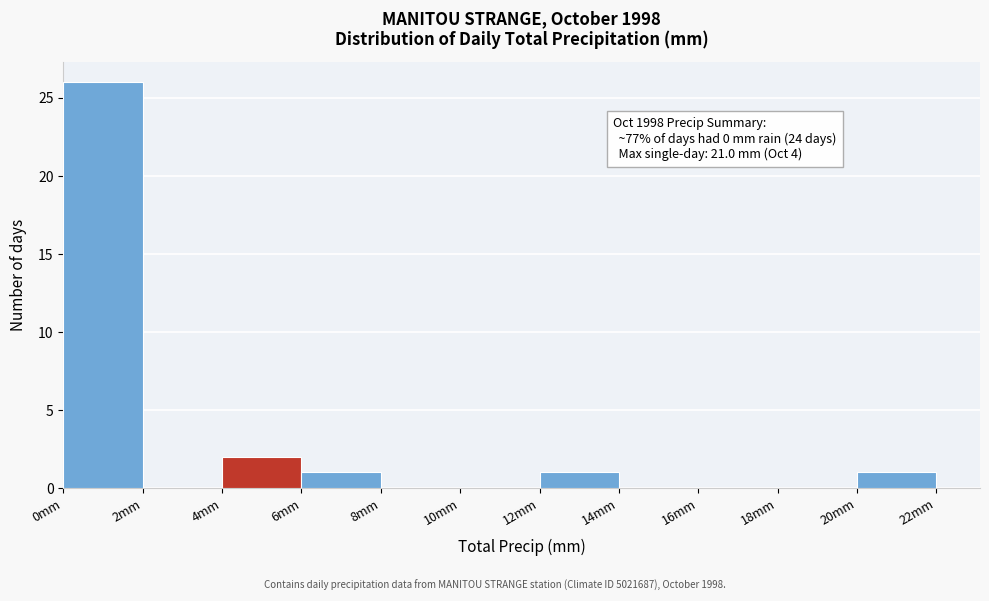

Over which range of the x-axis is the bar tallest?

0 to 2